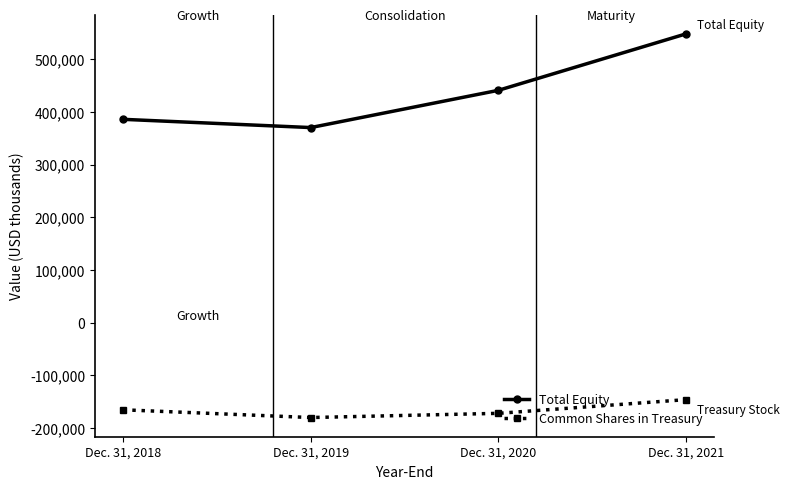

How many distinct data groups are displayed?

2